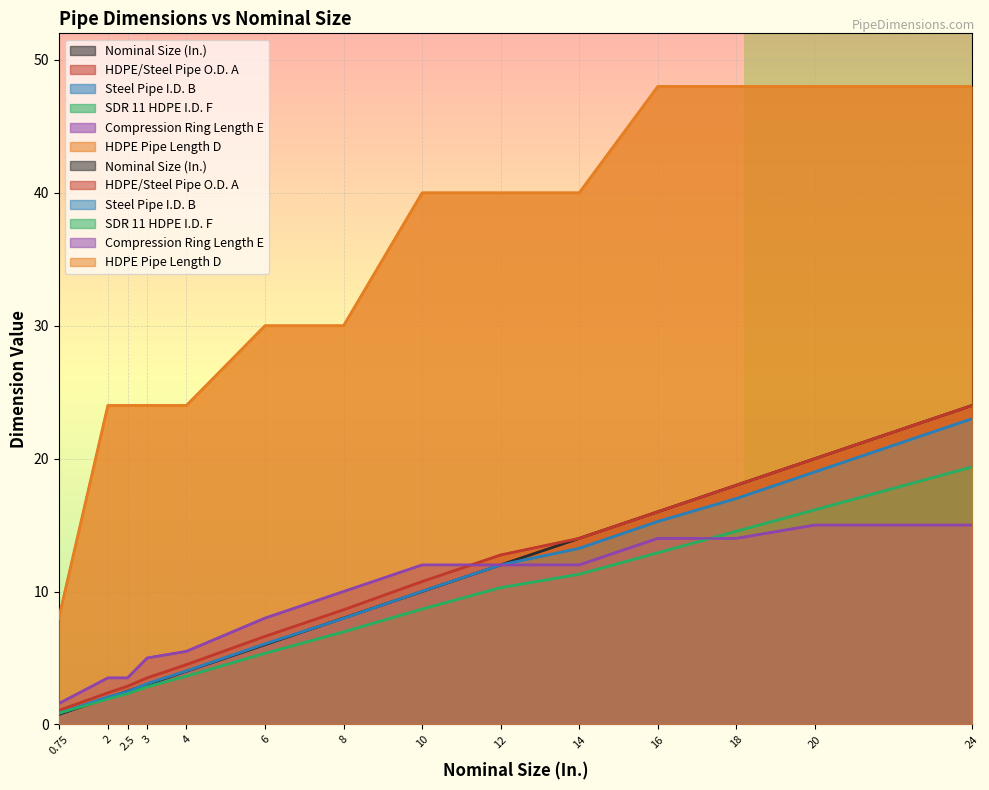

What position from the left is 2.5?

3